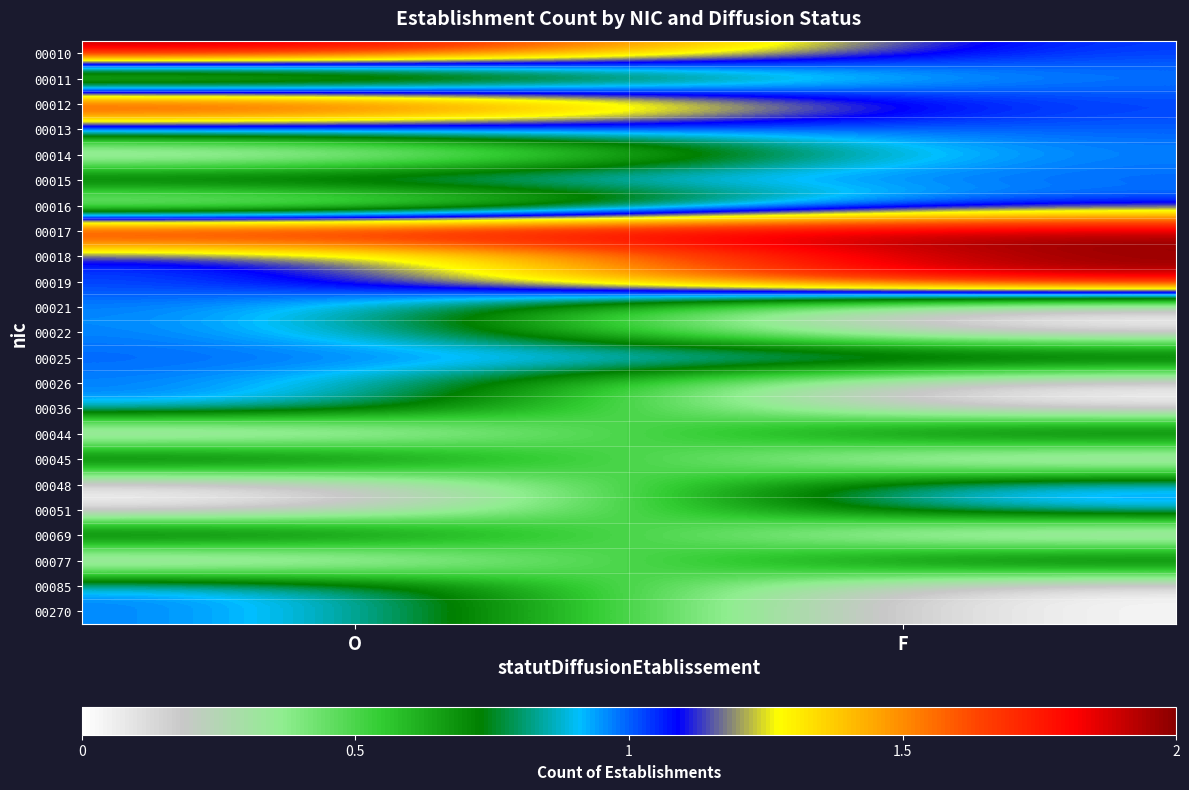

What is the difference between the highest and lowest values at O?

2